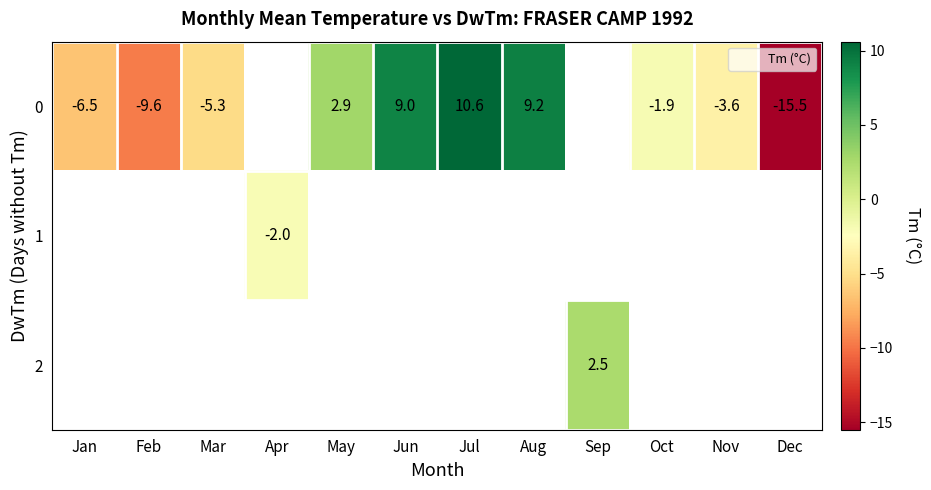

Which series has the widest spread of values?

row_0